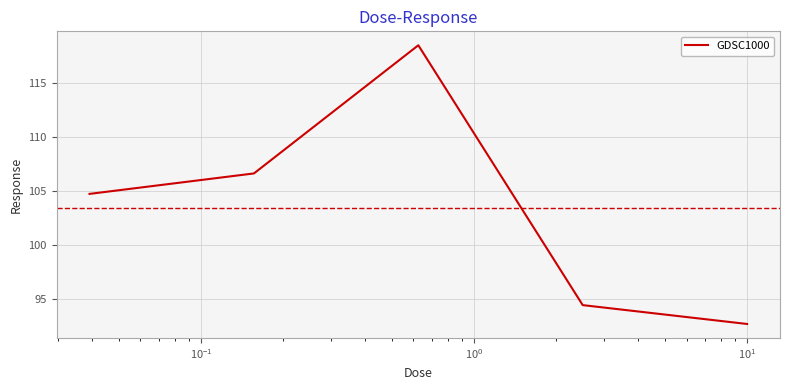

What is the greatest value displayed?

118.5